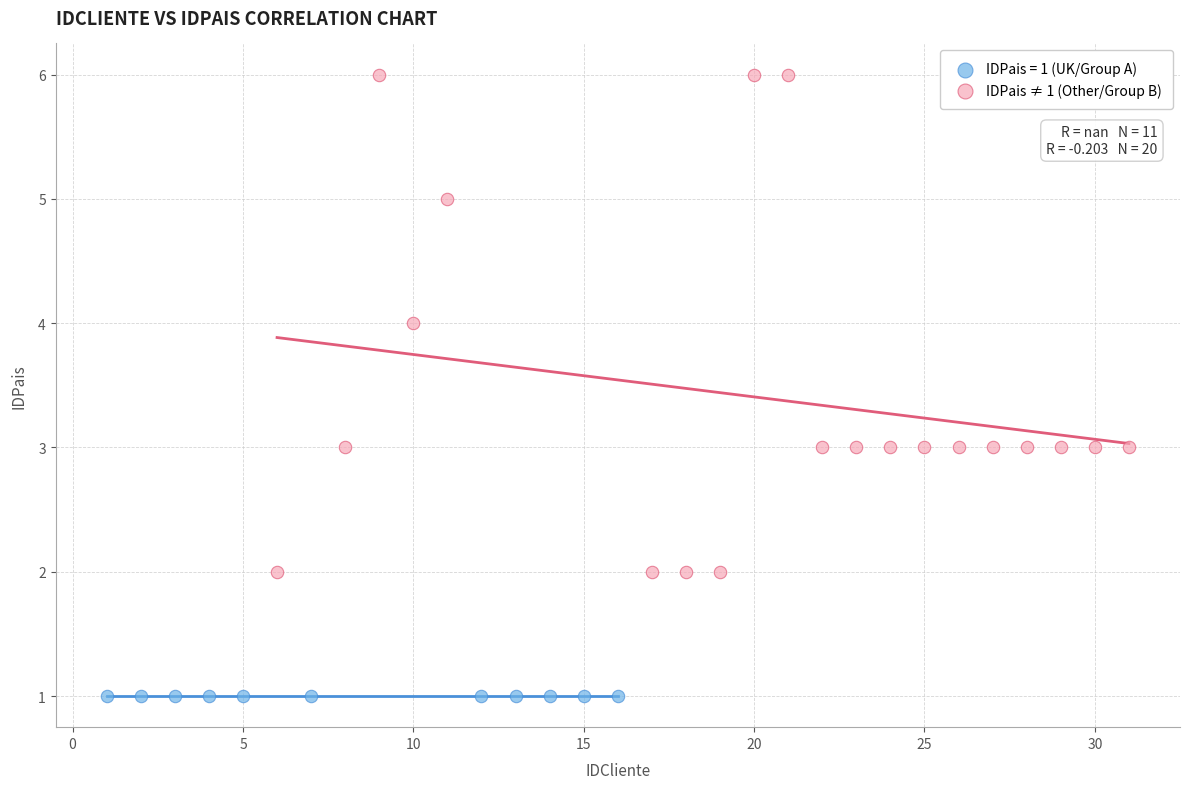

Which series contains the lowest Y value?

IDPais = 1 (UK/Group A)